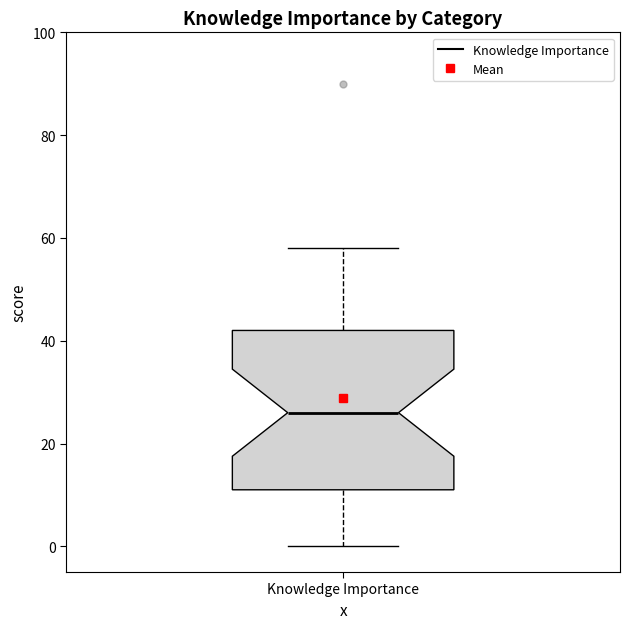

Read this box plot against the y-axis: the position of the median line, the range covered by the box, and the ends of both whiskers. The values are not printed on the chart, so give them approximately, as read against the axis.

median 26, box 12 to 42, whiskers 0 to 58